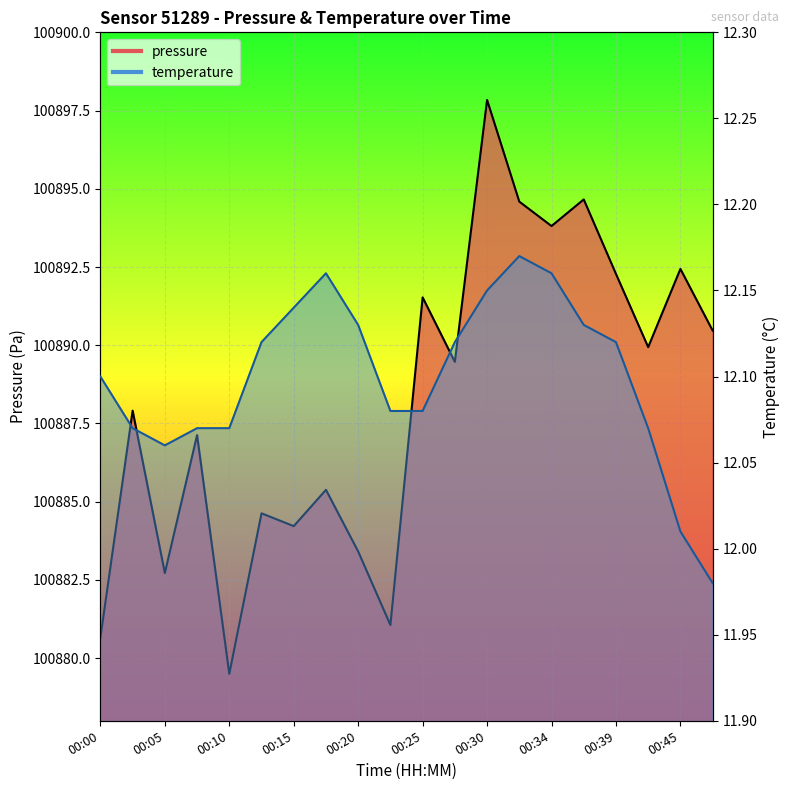

At which category does temperature reach its first local peak?

00:17